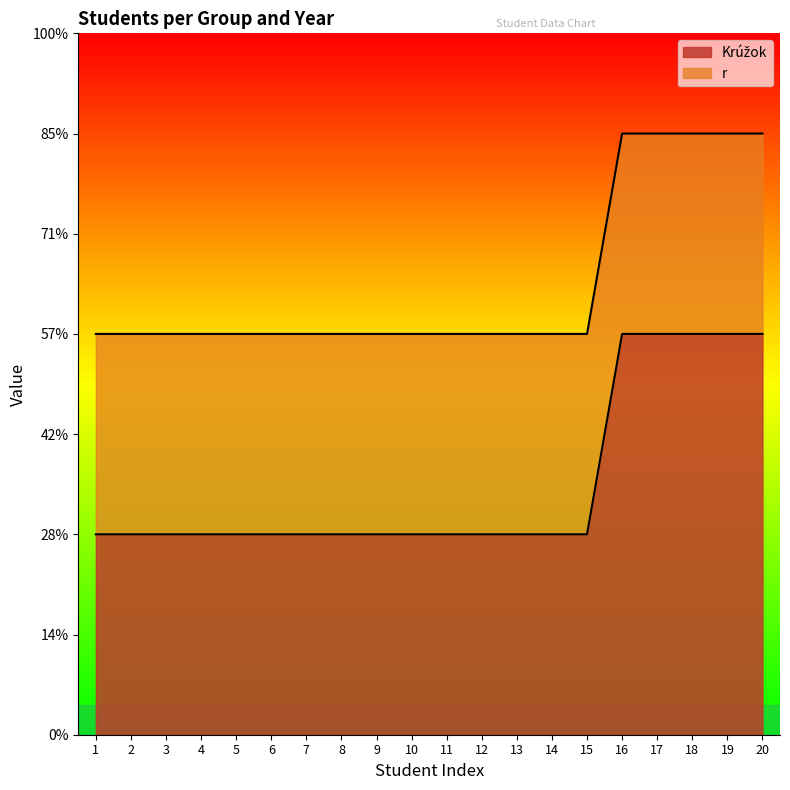

Reading right to left, transcribe all the data shown in this chart.

20=2	19=2	18=2	17=2	16=2	15=1	14=1	13=1	12=1	11=1	10=1	9=1	8=1	7=1	6=1	5=1	4=1	3=1	2=1	1=1